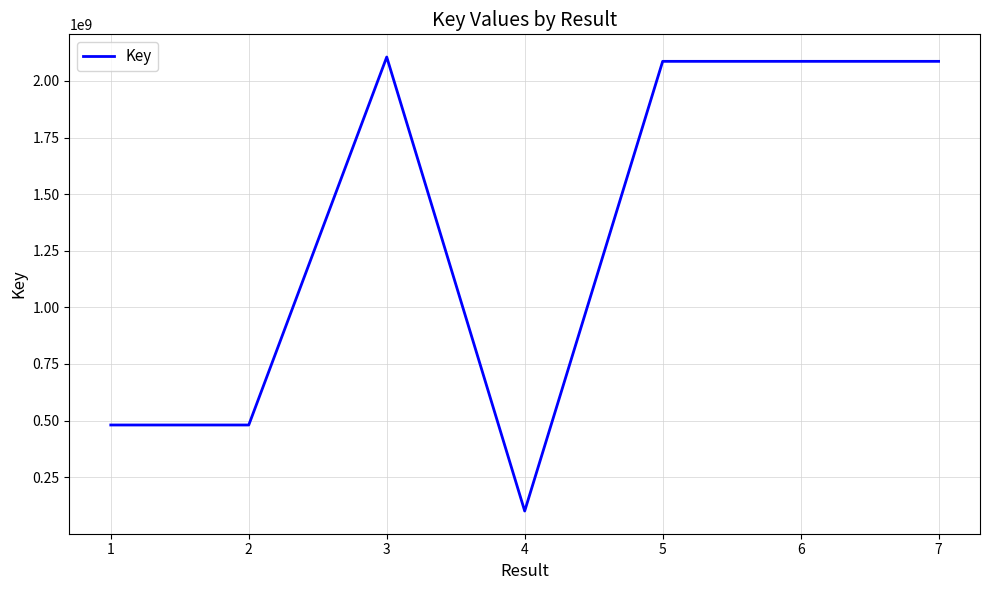

True or false: the data has more than 0 interior local peaks.

True